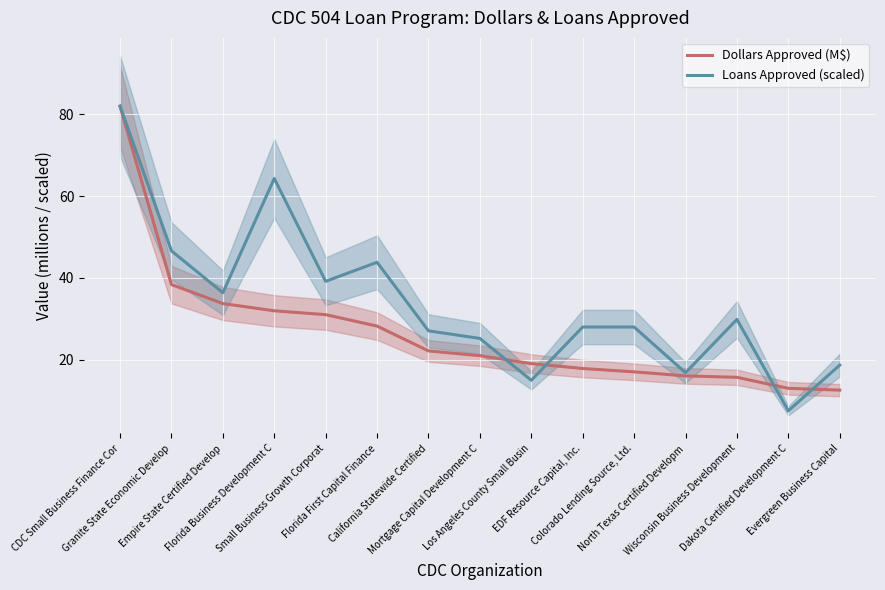

Which series has the largest range (max minus min)?

Loans Approved (scaled)